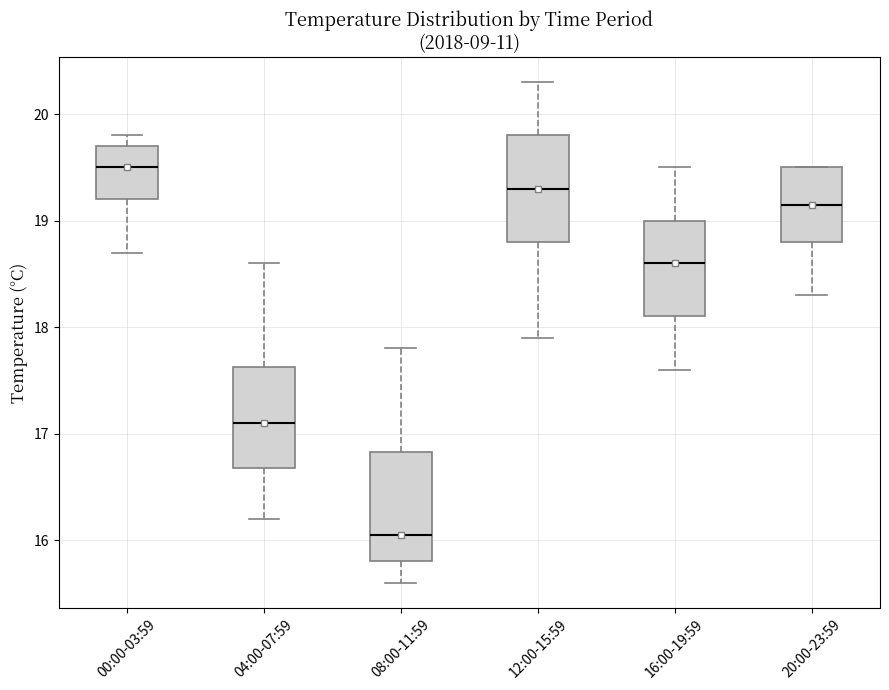

Reading left to right, read every box against the y-axis: the position of its median line, the range the box covers, and the ends of its whiskers. The values are not printed on the chart, so give them approximately, as read against the axis.

00:00-03:59: median 19.5, box 19.2 to 19.7, whiskers 18.7 to 19.8
04:00-07:59: median 17.1, box 16.7 to 17.6, whiskers 16.2 to 18.6
08:00-11:59: median 16.1, box 15.8 to 16.8, whiskers 15.6 to 17.8
12:00-15:59: median 19.3, box 18.8 to 19.8, whiskers 17.9 to 20.3
16:00-19:59: median 18.6, box 18.1 to 19.0, whiskers 17.6 to 19.5
20:00-23:59: median 19.2, box 18.8 to 19.5, whiskers 18.3 to 19.5